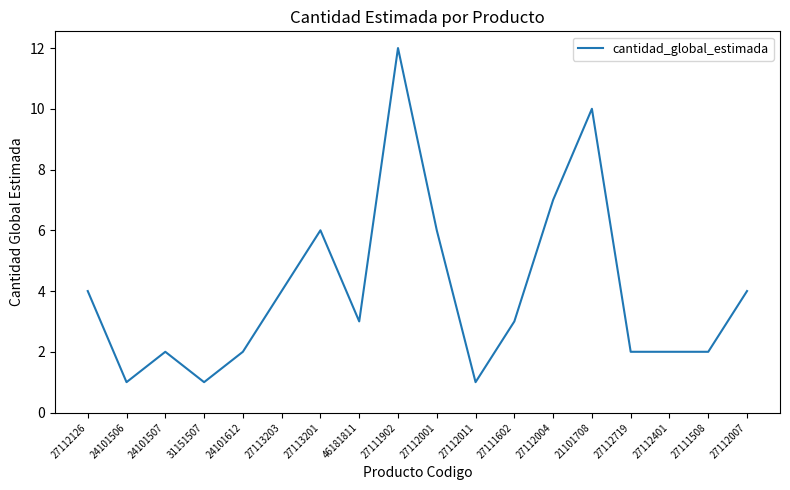

What position from the left is 24101612?

5